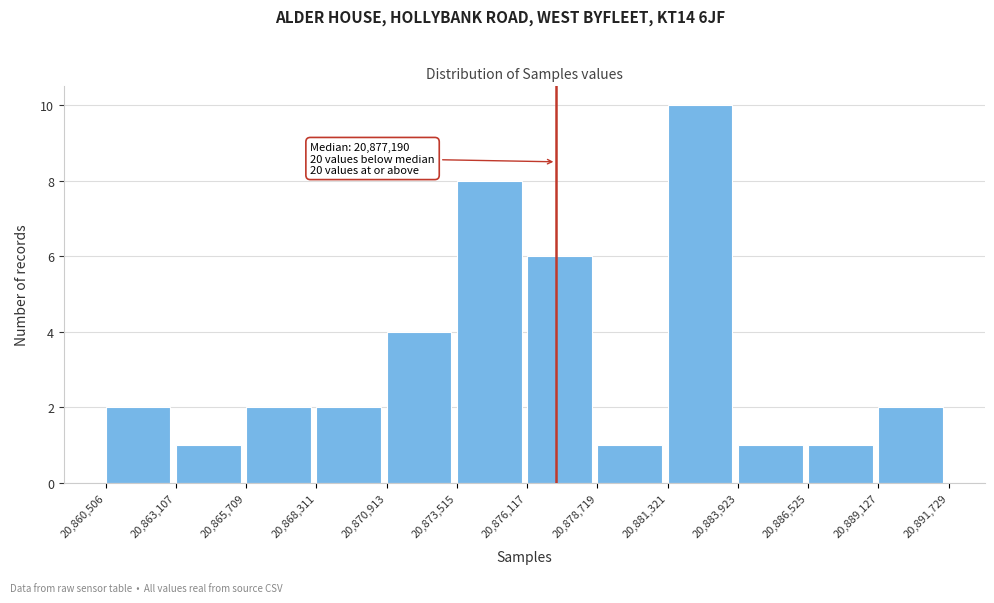

Over which range of the x-axis is the bar tallest?

20,881,321 to 20,883,923